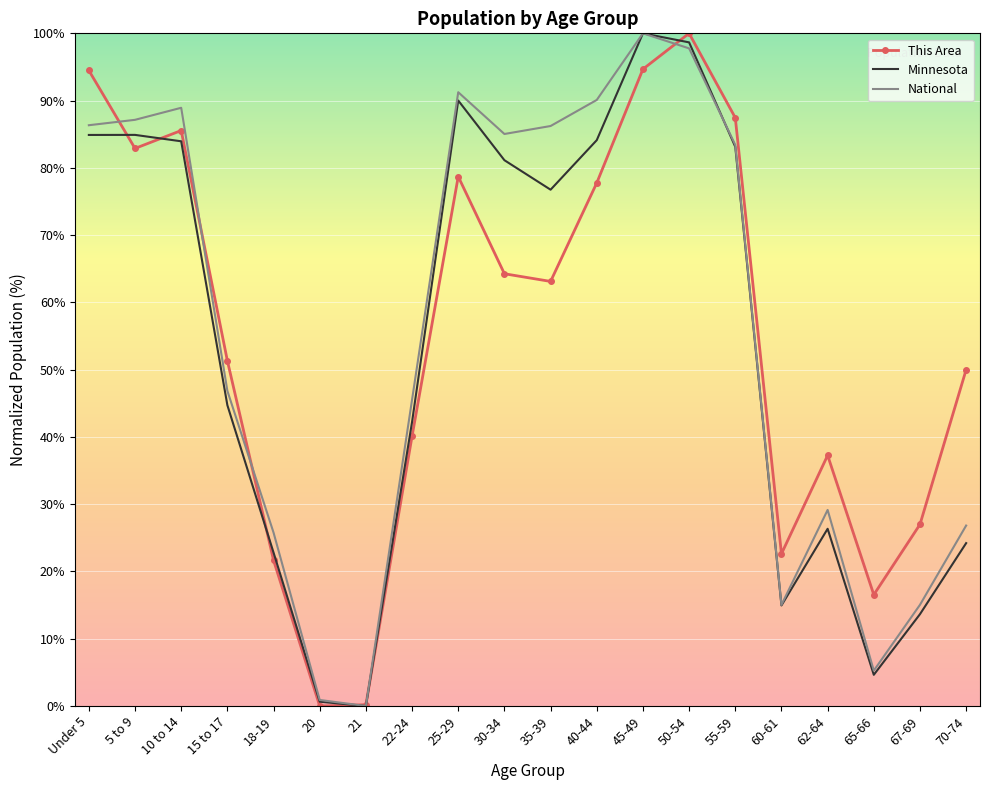

The value of Minnesota at 62-64 is 26.3. True or false?

True